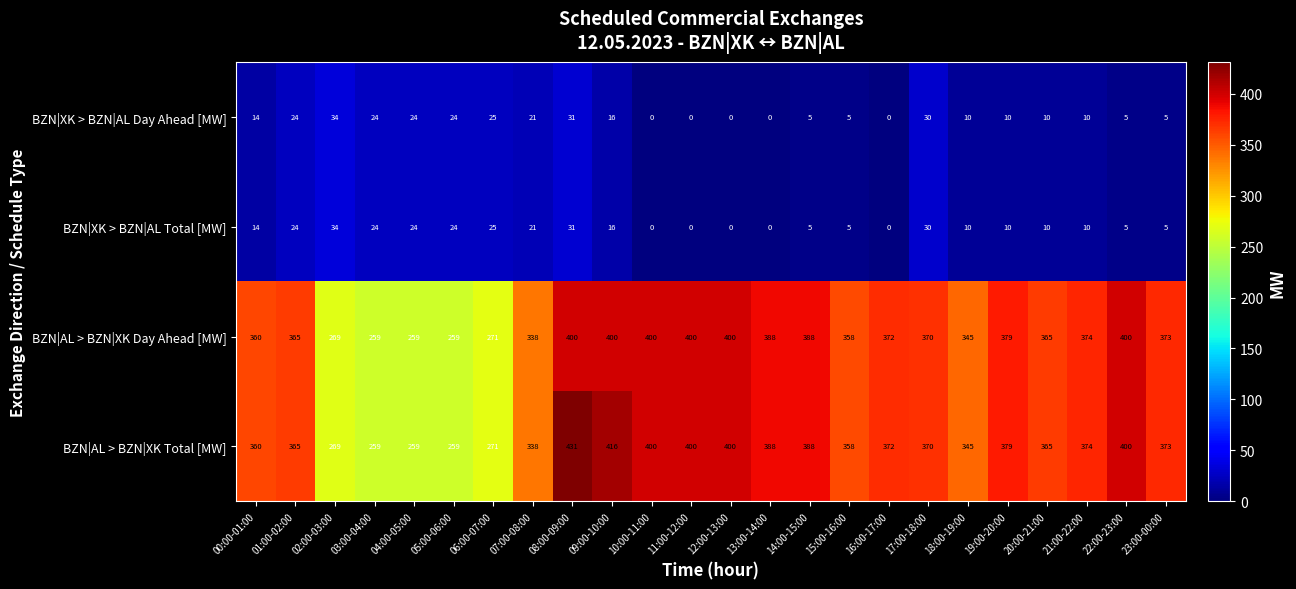

What is the approximate value of BZN|AL > BZN|XK Total [MW] at 20:00-21:00, to the nearest 5?

365